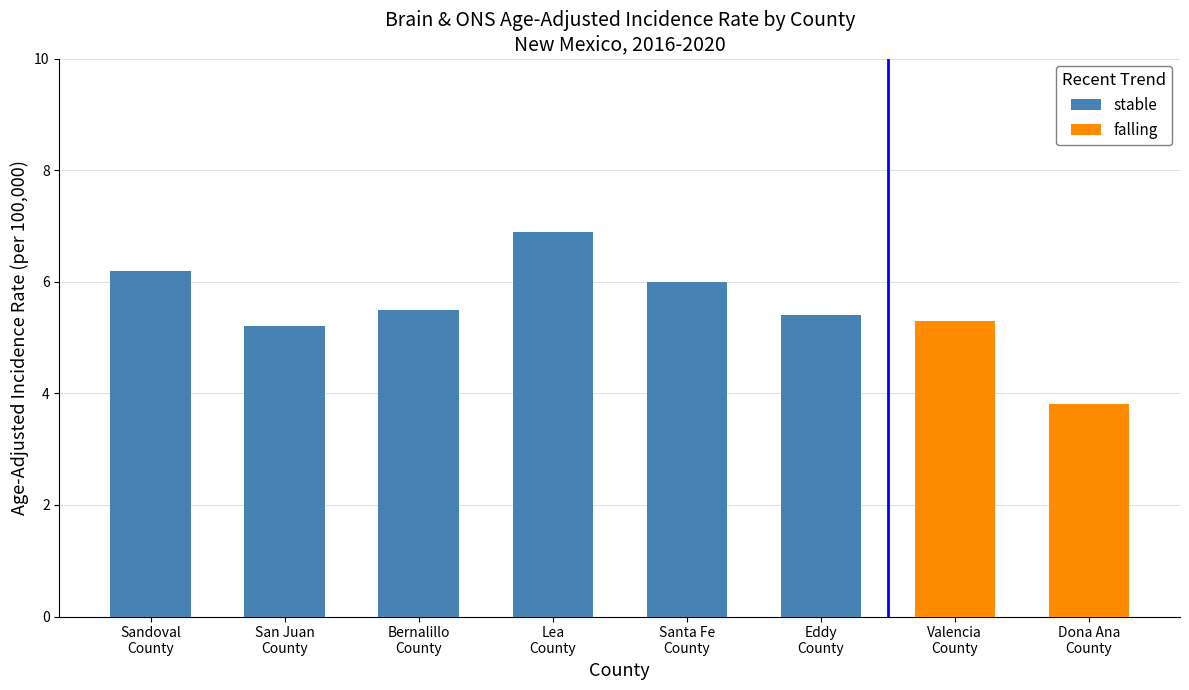

What is the greatest value displayed?

6.9